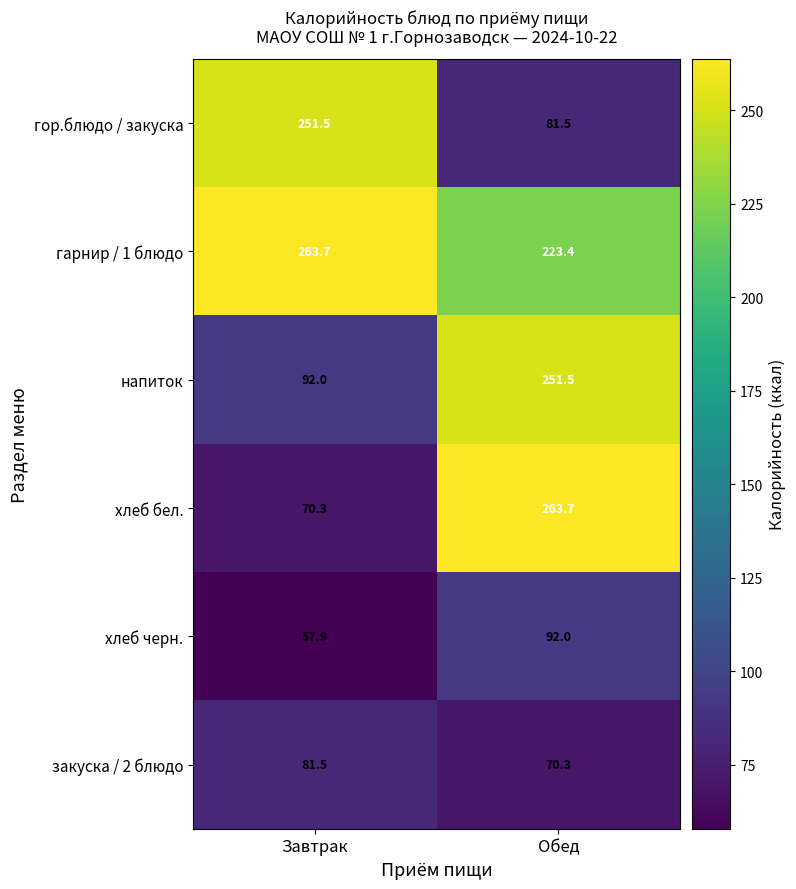

At Завтрак, list the series in order from largest to smallest.

гарнир / 1 блюдо, гор.блюдо / закуска, напиток, закуска / 2 блюдо, хлеб бел., хлеб черн.